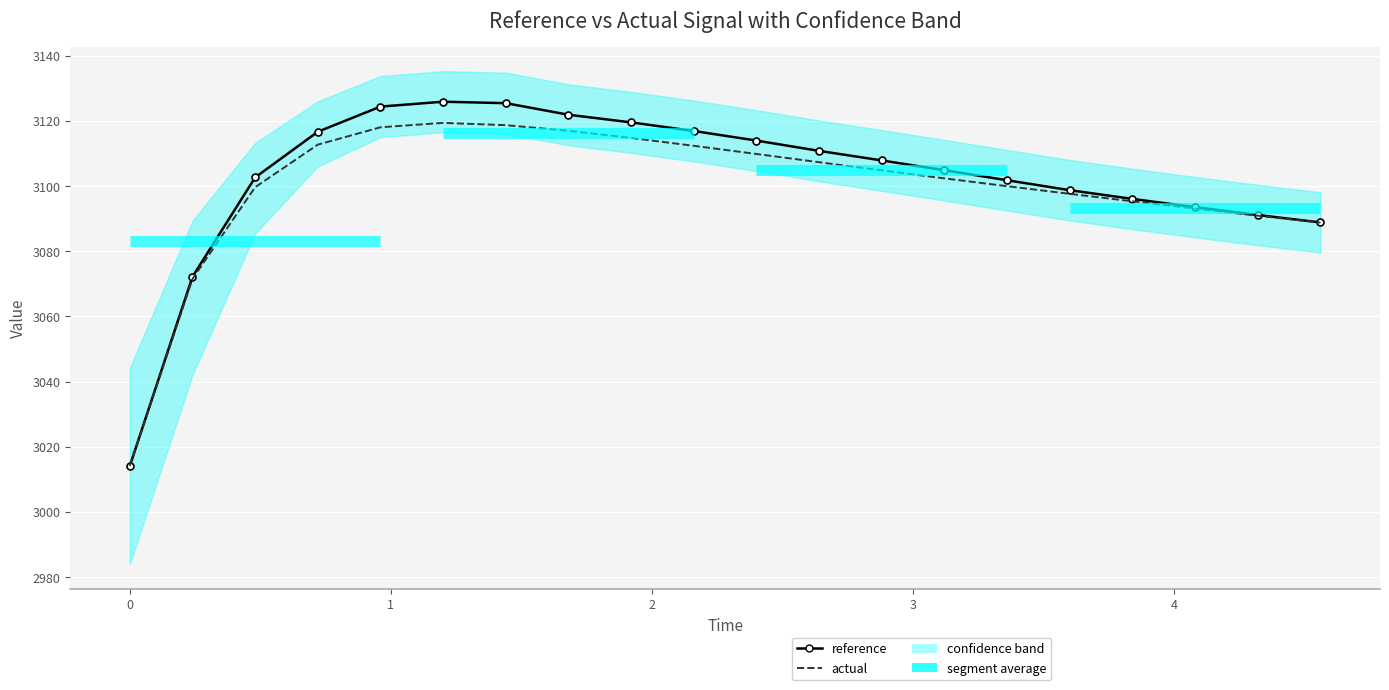

What is the sum of all reference values?

62047.3